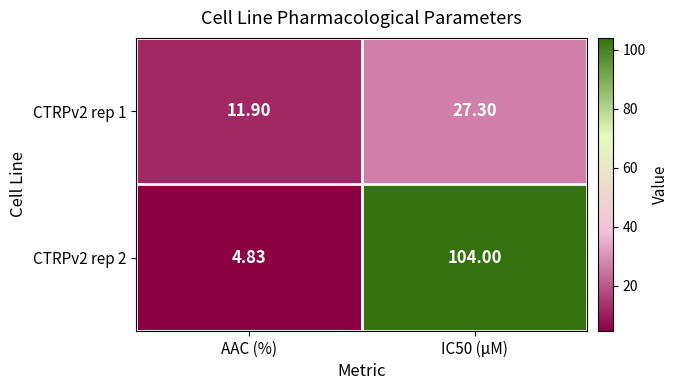

What is the total value across all series at AAC (%)?

16.7